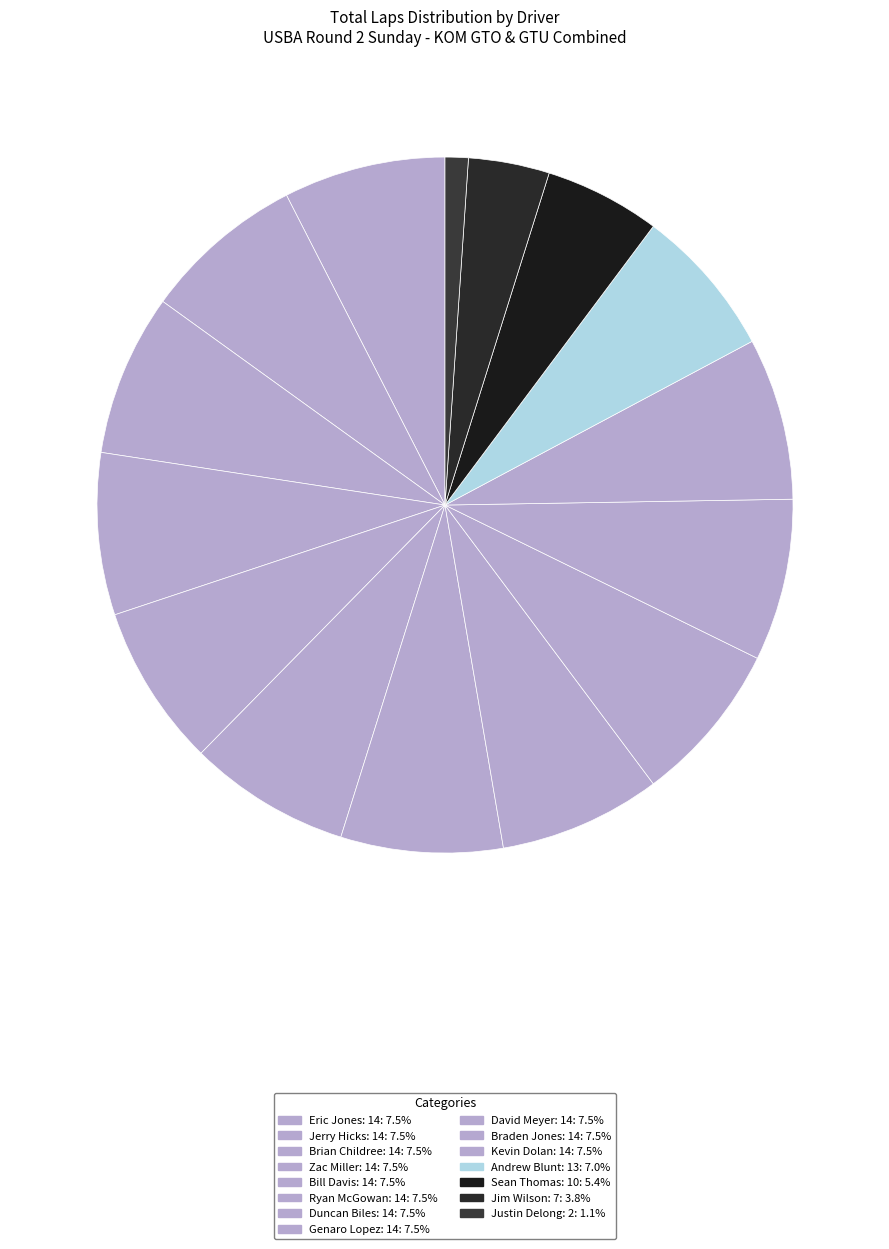

Count the number of slices in the pie.

15